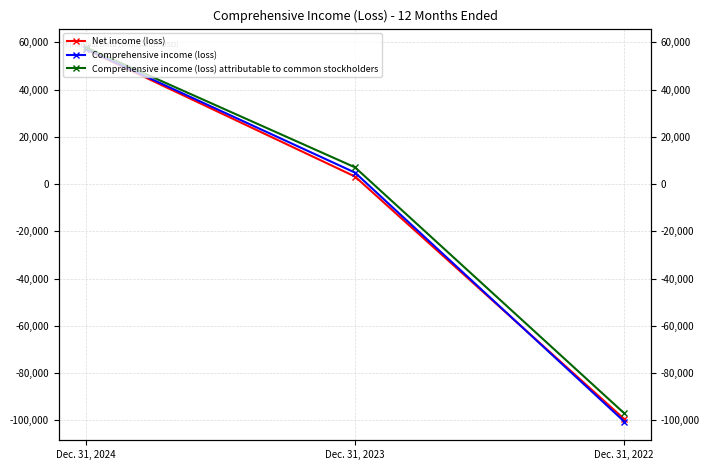

Count the Net income (loss) values in the range -99515 to 57117.

3